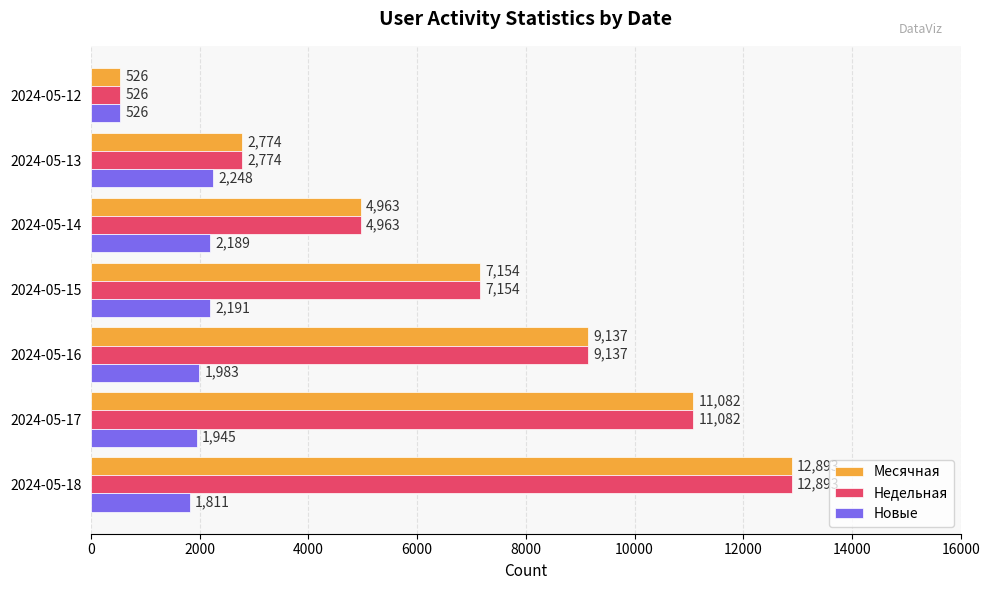

Where is Недельная nearest to the value 6709?

2024-05-15